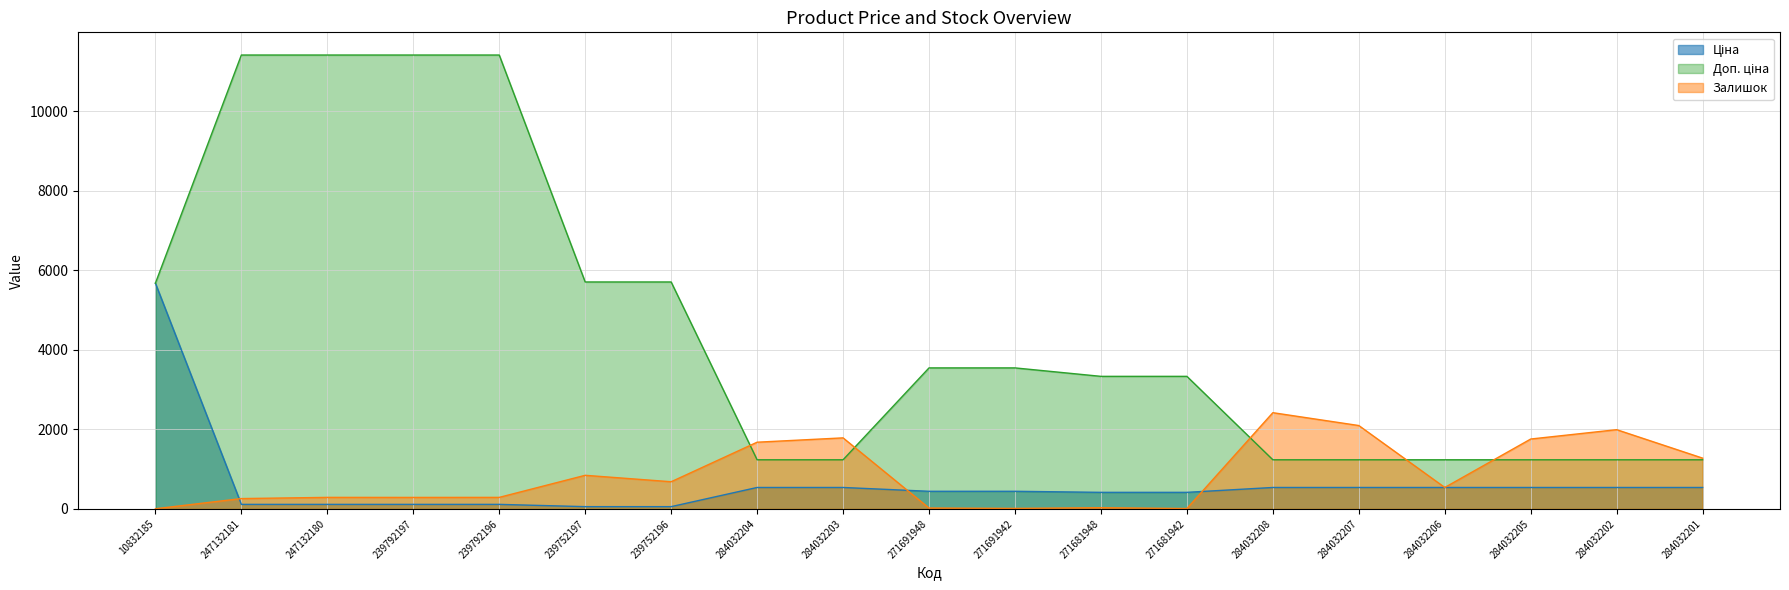

Which series has the widest spread of values?

Доп. ціна